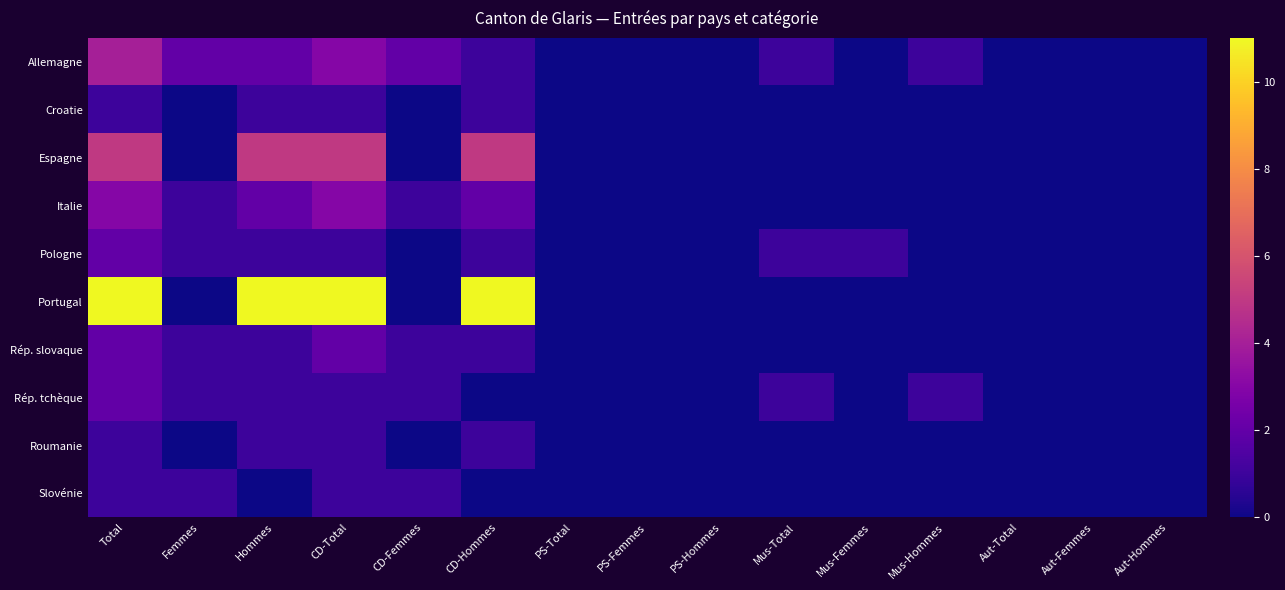

Reading left to right, list all the values displayed in this chart.

Allemagne: Total=4	Femmes=2	Hommes=2	CD-Total=3	CD-Femmes=2	CD-Hommes=1	PS-Total=0	PS-Femmes=0	PS-Hommes=0	Mus-Total=1	Mus-Femmes=0	Mus-Hommes=1	Aut-Total=0	Aut-Femmes=0	Aut-Hommes=0
Croatie: Total=1	Femmes=0	Hommes=1	CD-Total=1	CD-Femmes=0	CD-Hommes=1	PS-Total=0	PS-Femmes=0	PS-Hommes=0	Mus-Total=0	Mus-Femmes=0	Mus-Hommes=0	Aut-Total=0	Aut-Femmes=0	Aut-Hommes=0
Espagne: Total=5	Femmes=0	Hommes=5	CD-Total=5	CD-Femmes=0	CD-Hommes=5	PS-Total=0	PS-Femmes=0	PS-Hommes=0	Mus-Total=0	Mus-Femmes=0	Mus-Hommes=0	Aut-Total=0	Aut-Femmes=0	Aut-Hommes=0
Italie: Total=3	Femmes=1	Hommes=2	CD-Total=3	CD-Femmes=1	CD-Hommes=2	PS-Total=0	PS-Femmes=0	PS-Hommes=0	Mus-Total=0	Mus-Femmes=0	Mus-Hommes=0	Aut-Total=0	Aut-Femmes=0	Aut-Hommes=0
Pologne: Total=2	Femmes=1	Hommes=1	CD-Total=1	CD-Femmes=0	CD-Hommes=1	PS-Total=0	PS-Femmes=0	PS-Hommes=0	Mus-Total=1	Mus-Femmes=1	Mus-Hommes=0	Aut-Total=0	Aut-Femmes=0	Aut-Hommes=0
Portugal: Total=11	Femmes=0	Hommes=11	CD-Total=11	CD-Femmes=0	CD-Hommes=11	PS-Total=0	PS-Femmes=0	PS-Hommes=0	Mus-Total=0	Mus-Femmes=0	Mus-Hommes=0	Aut-Total=0	Aut-Femmes=0	Aut-Hommes=0
Rép. slovaque: Total=2	Femmes=1	Hommes=1	CD-Total=2	CD-Femmes=1	CD-Hommes=1	PS-Total=0	PS-Femmes=0	PS-Hommes=0	Mus-Total=0	Mus-Femmes=0	Mus-Hommes=0	Aut-Total=0	Aut-Femmes=0	Aut-Hommes=0
Rép. tchèque: Total=2	Femmes=1	Hommes=1	CD-Total=1	CD-Femmes=1	CD-Hommes=0	PS-Total=0	PS-Femmes=0	PS-Hommes=0	Mus-Total=1	Mus-Femmes=0	Mus-Hommes=1	Aut-Total=0	Aut-Femmes=0	Aut-Hommes=0
Roumanie: Total=1	Femmes=0	Hommes=1	CD-Total=1	CD-Femmes=0	CD-Hommes=1	PS-Total=0	PS-Femmes=0	PS-Hommes=0	Mus-Total=0	Mus-Femmes=0	Mus-Hommes=0	Aut-Total=0	Aut-Femmes=0	Aut-Hommes=0
Slovénie: Total=1	Femmes=1	Hommes=0	CD-Total=1	CD-Femmes=1	CD-Hommes=0	PS-Total=0	PS-Femmes=0	PS-Hommes=0	Mus-Total=0	Mus-Femmes=0	Mus-Hommes=0	Aut-Total=0	Aut-Femmes=0	Aut-Hommes=0